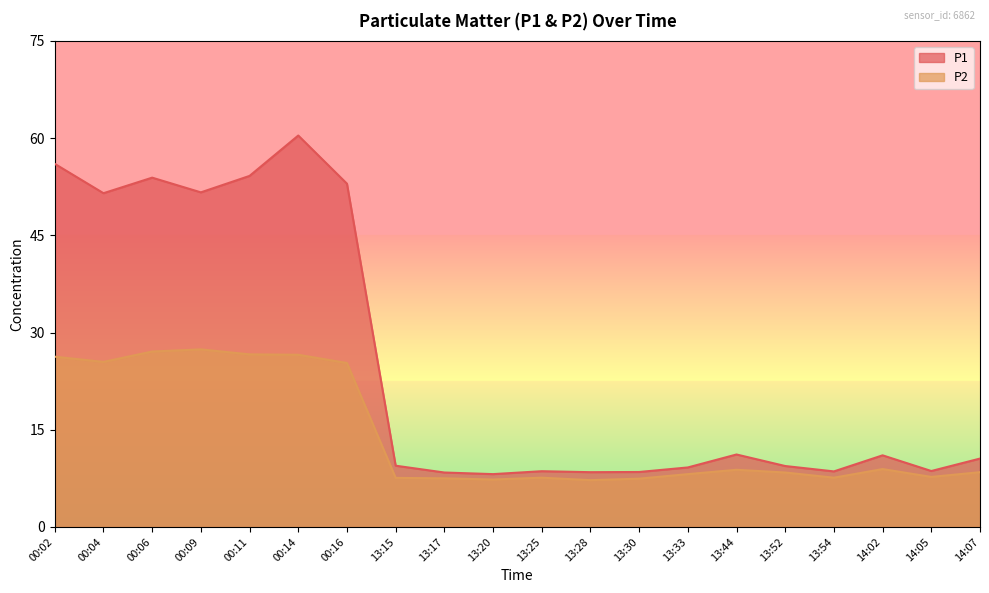

What are all the series names shown in the legend?

P1, P2